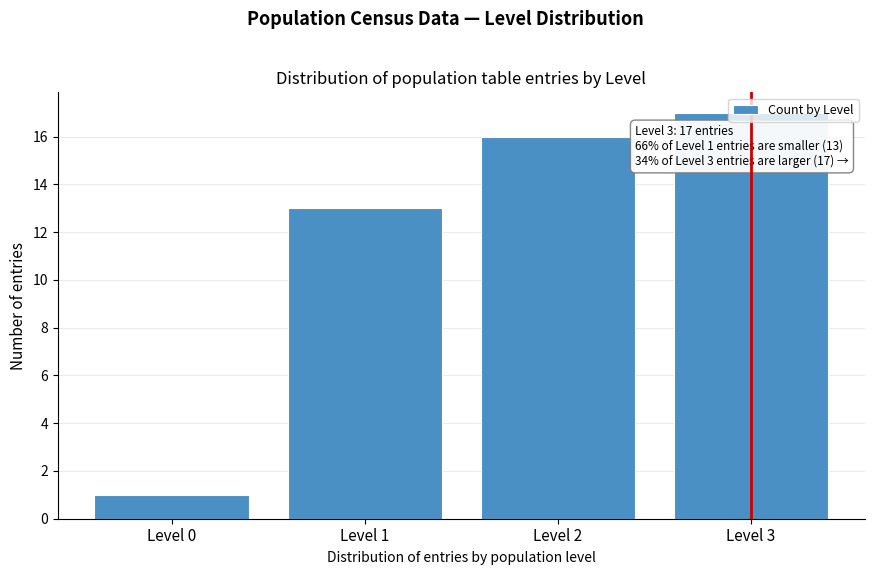

True or false: the data shows 1 at Level 0.

True